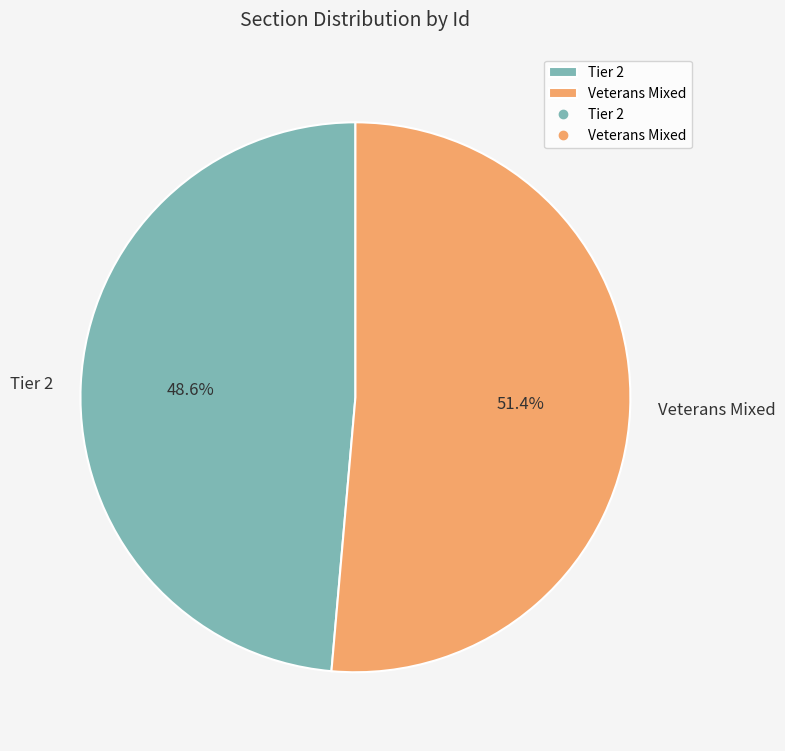

What is the majority slice?

Veterans Mixed